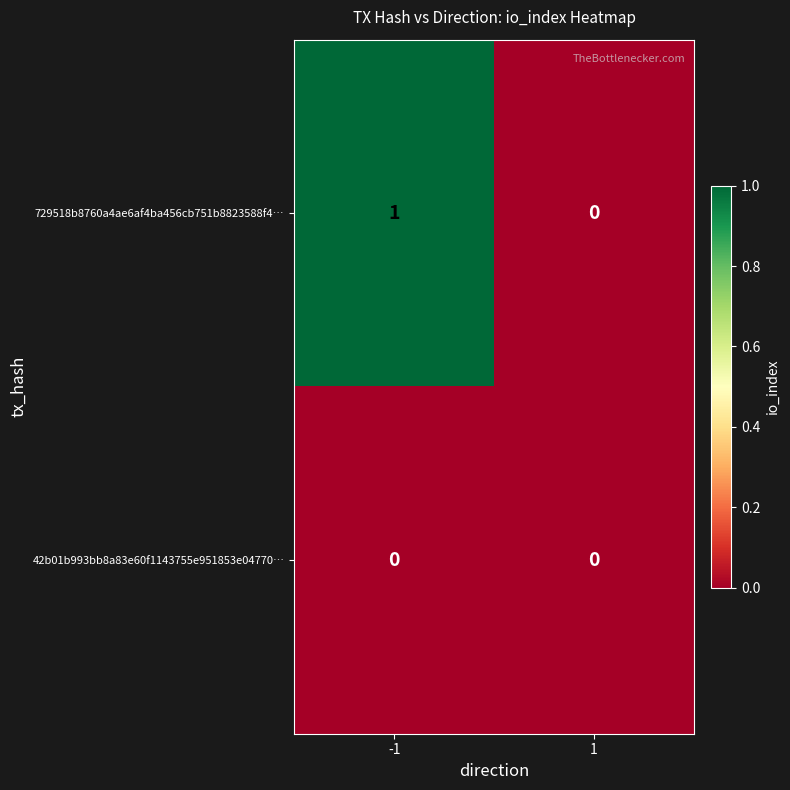

The 729518b8760a4ae6af4ba456cb751b8823588f4… series shows 2 at -1. True or false?

False